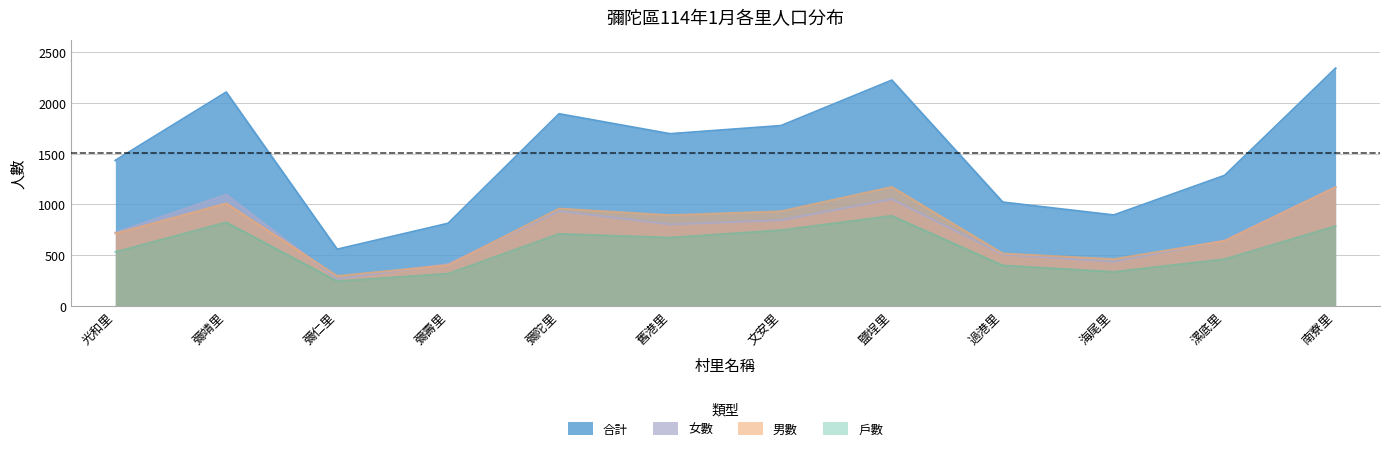

True or false: 男數 has more than 2 interior local peaks.

True